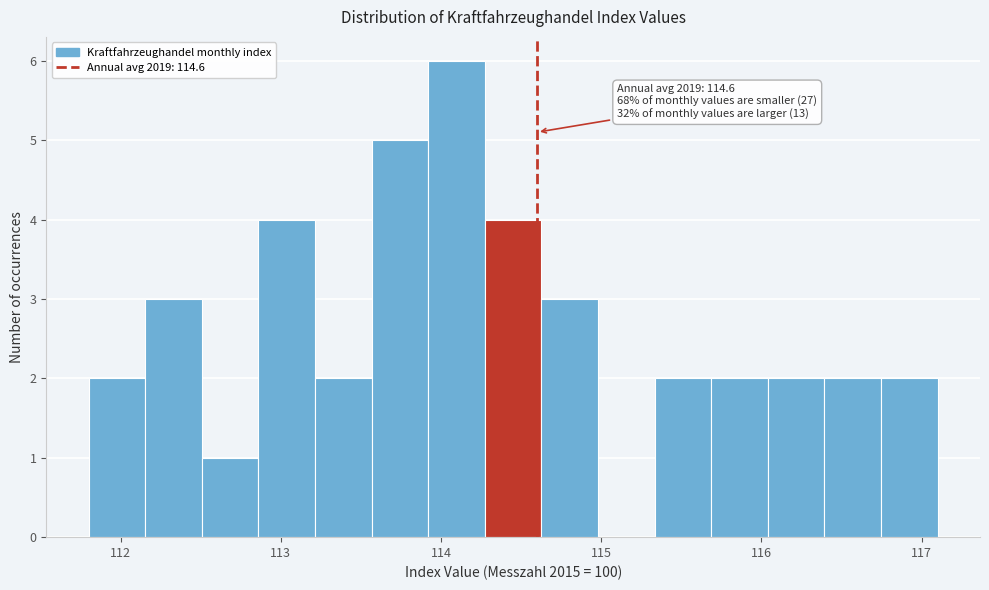

Around what value on the x-axis is the tallest bar? Give the approximate position of its centre, as read against the axis.

114.1